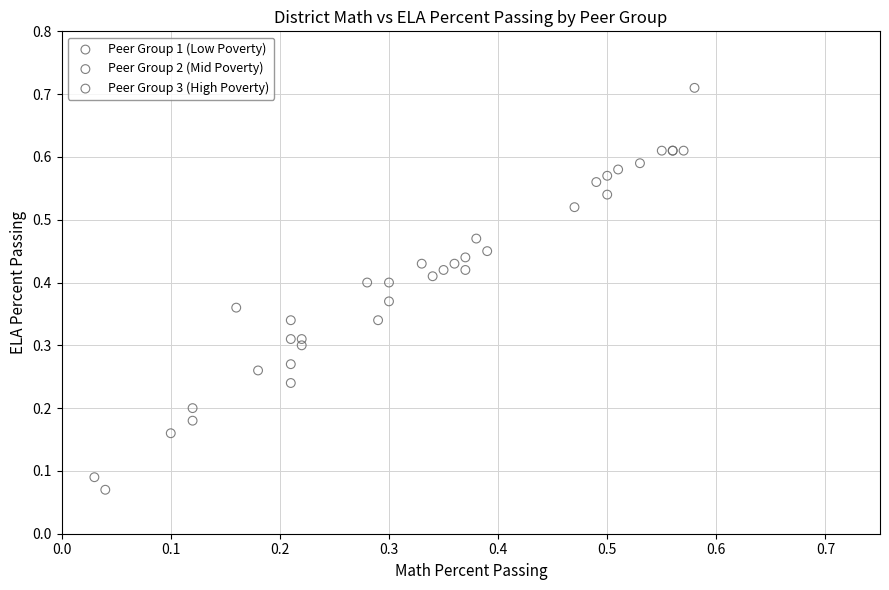

Which series contains the highest Y value?

Peer Group 1 (Low Poverty)